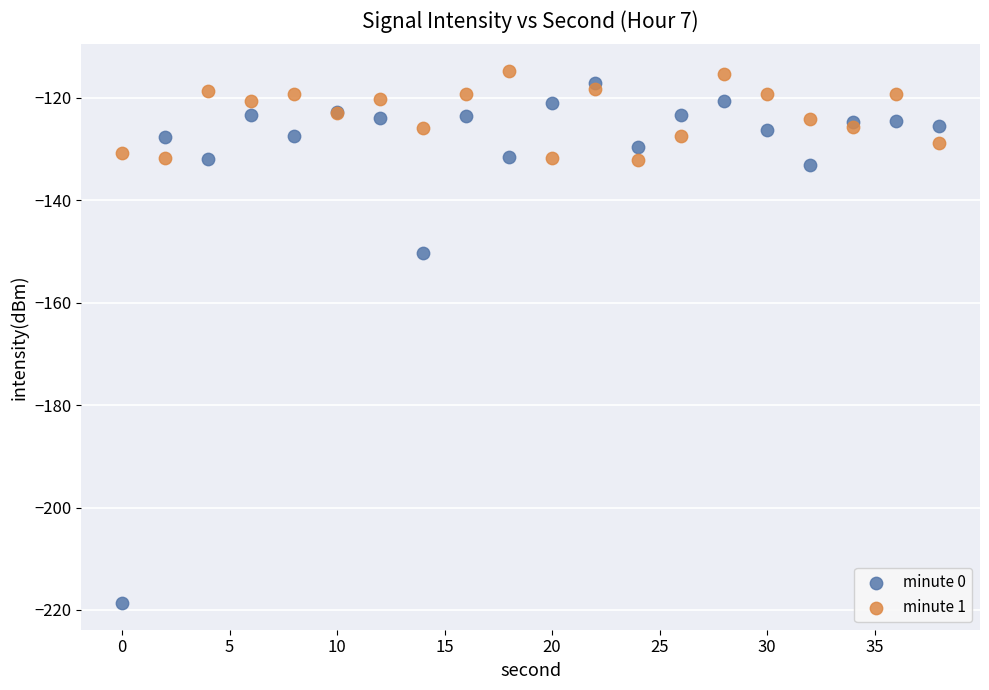

Which series contains the lowest Y value?

minute 0